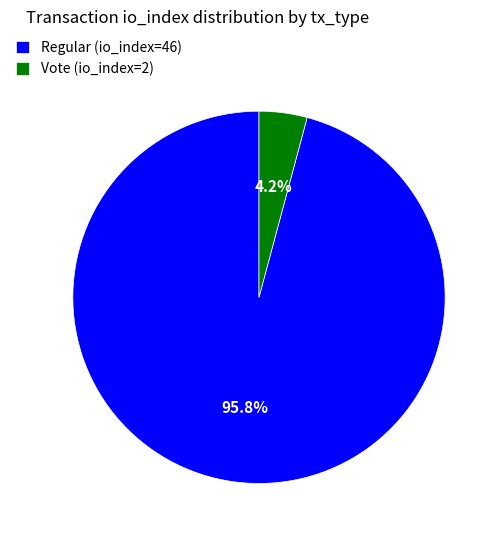

Is there any slice that represents more than half of the pie?

Yes